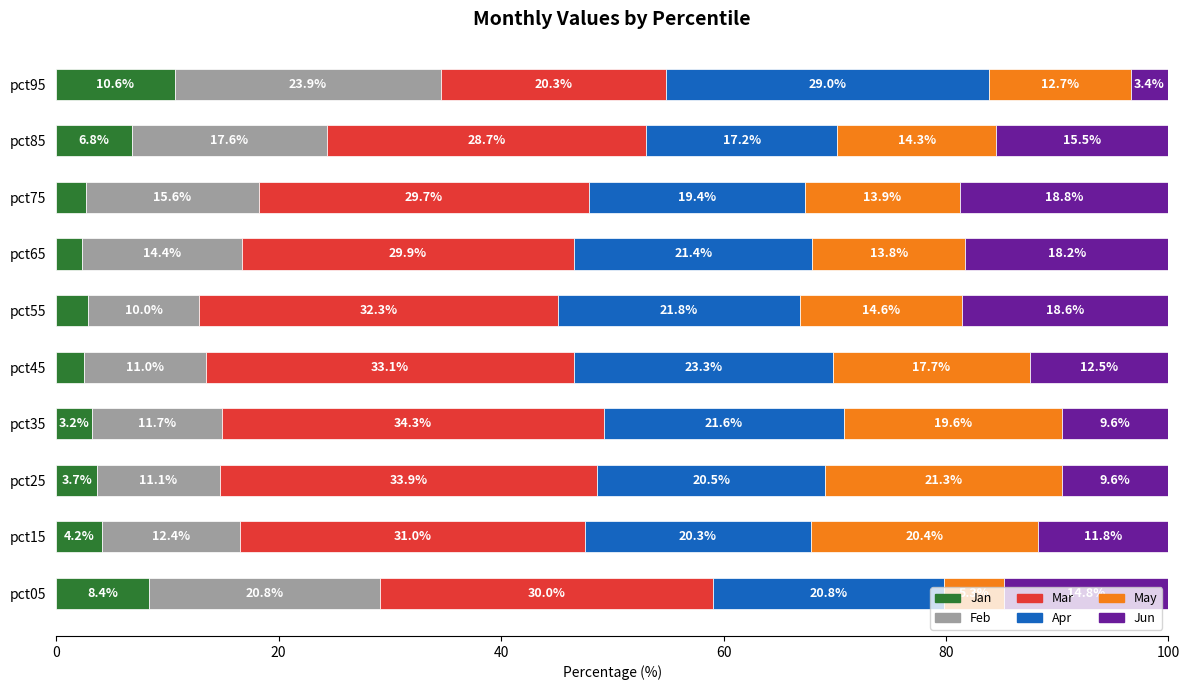

What is the total value across all series at pct35?

100.0